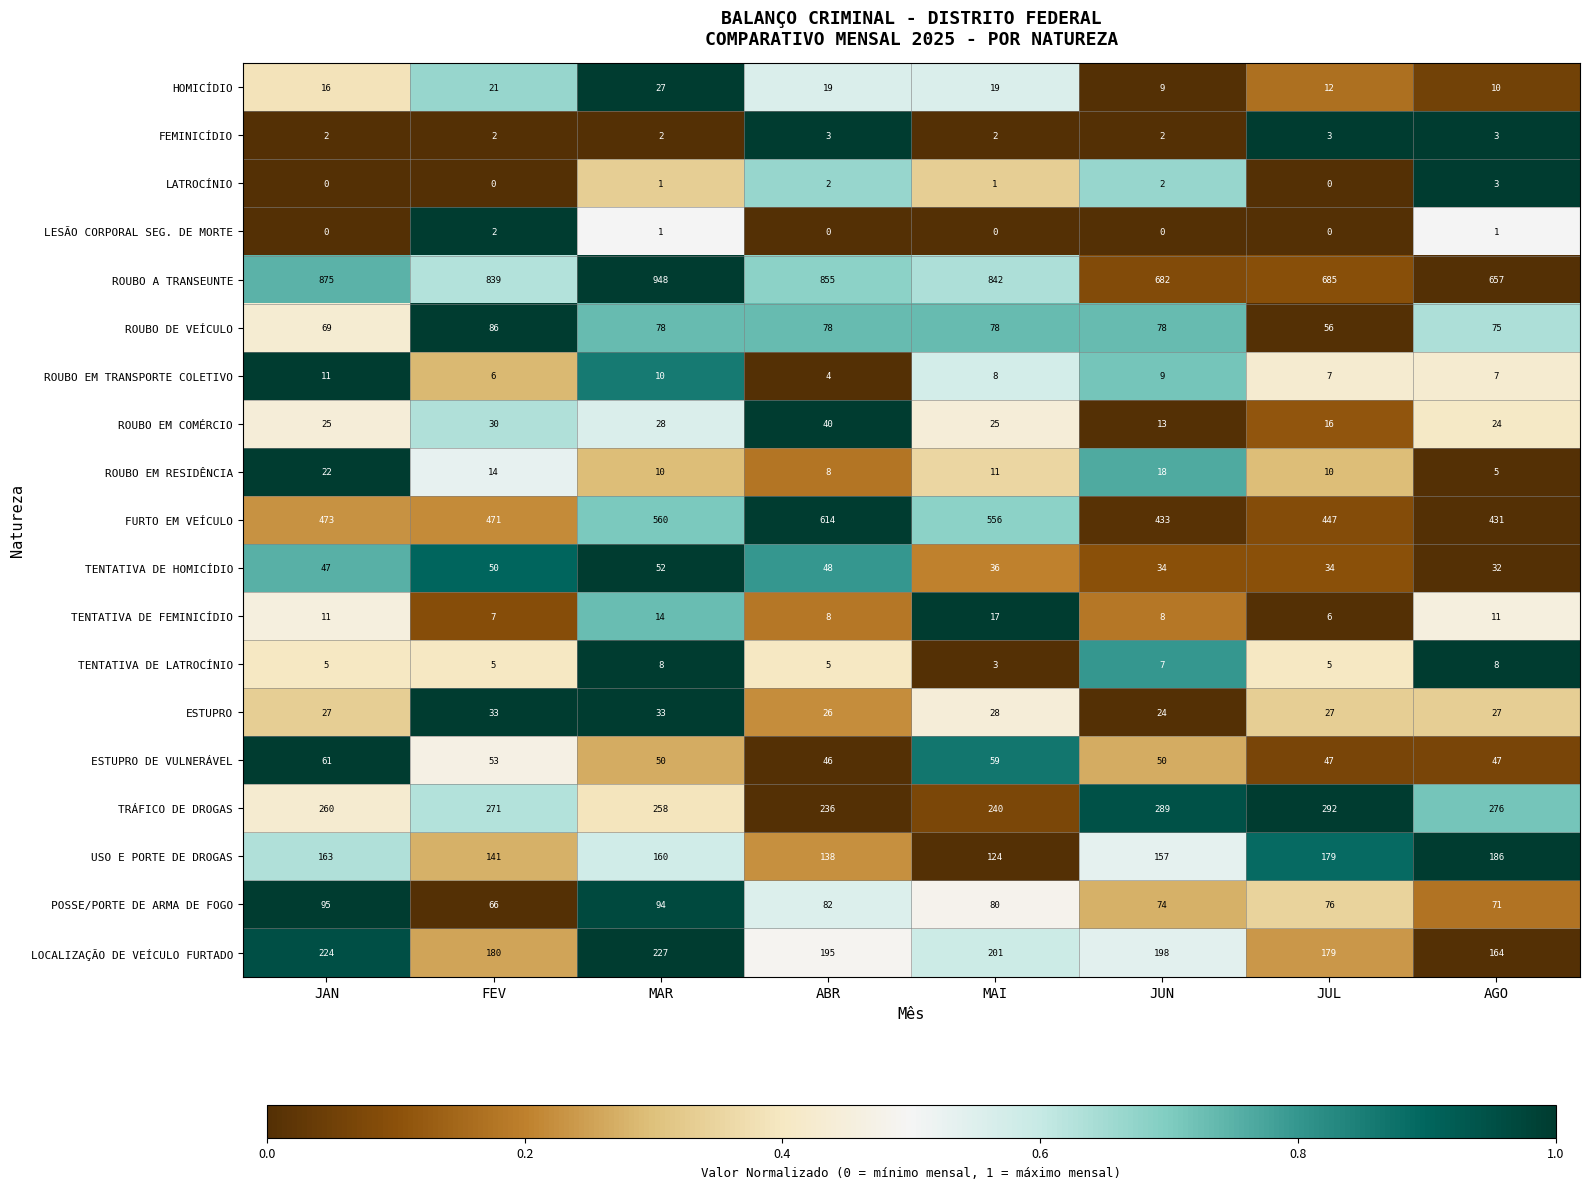

Where does the POSSE/PORTE DE ARMA DE FOGO series first go above 80?

JAN